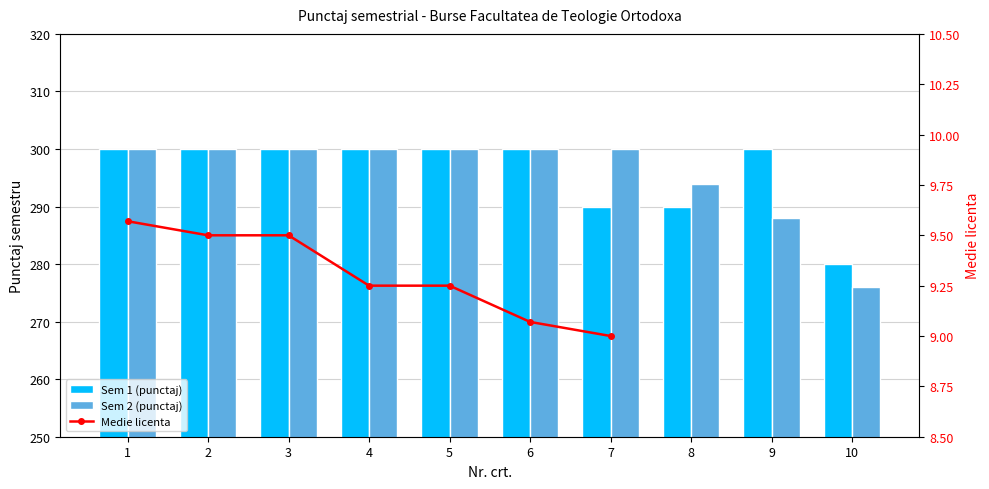

Is the value of Sem 1 (punctaj) at 1 greater than the value of Sem 2 (punctaj) at 9?

Yes